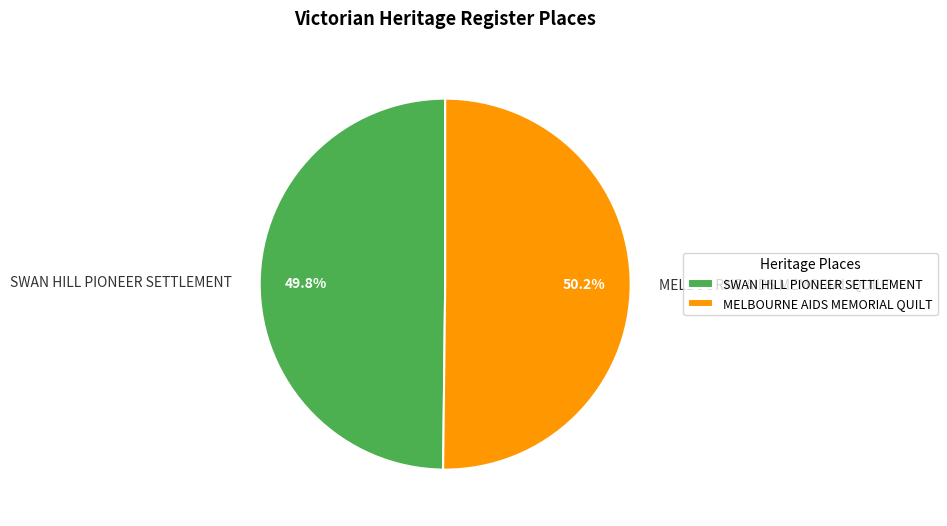

What is the total percentage of MELBOURNE AIDS MEMORIAL QUILT and SWAN HILL PIONEER SETTLEMENT?

100.0%